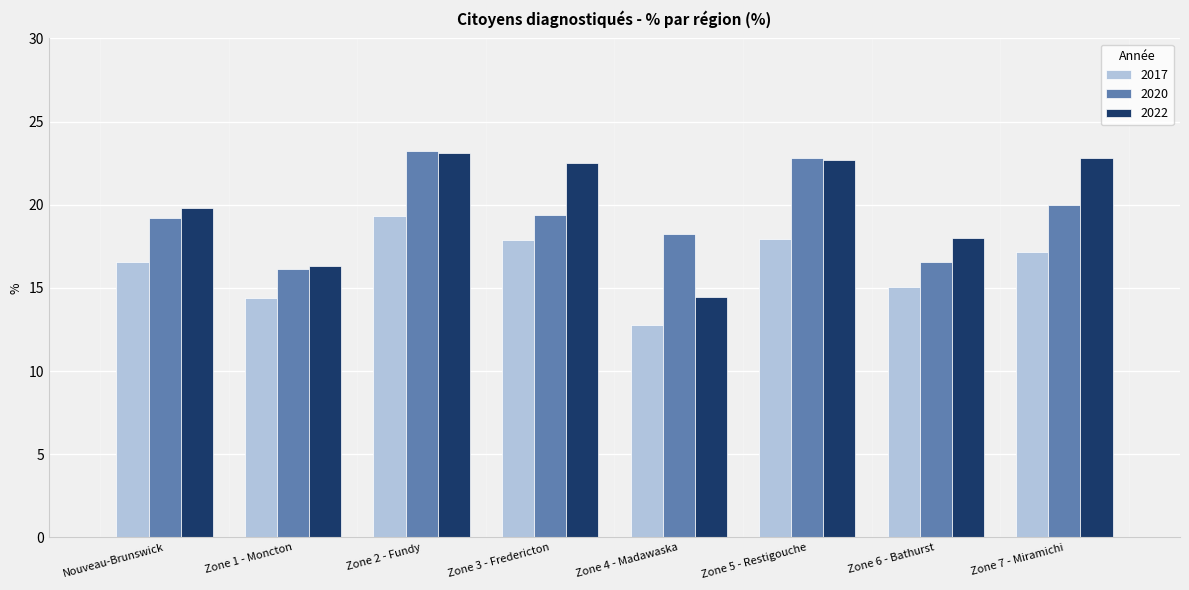

How many distinct data groups are displayed?

3